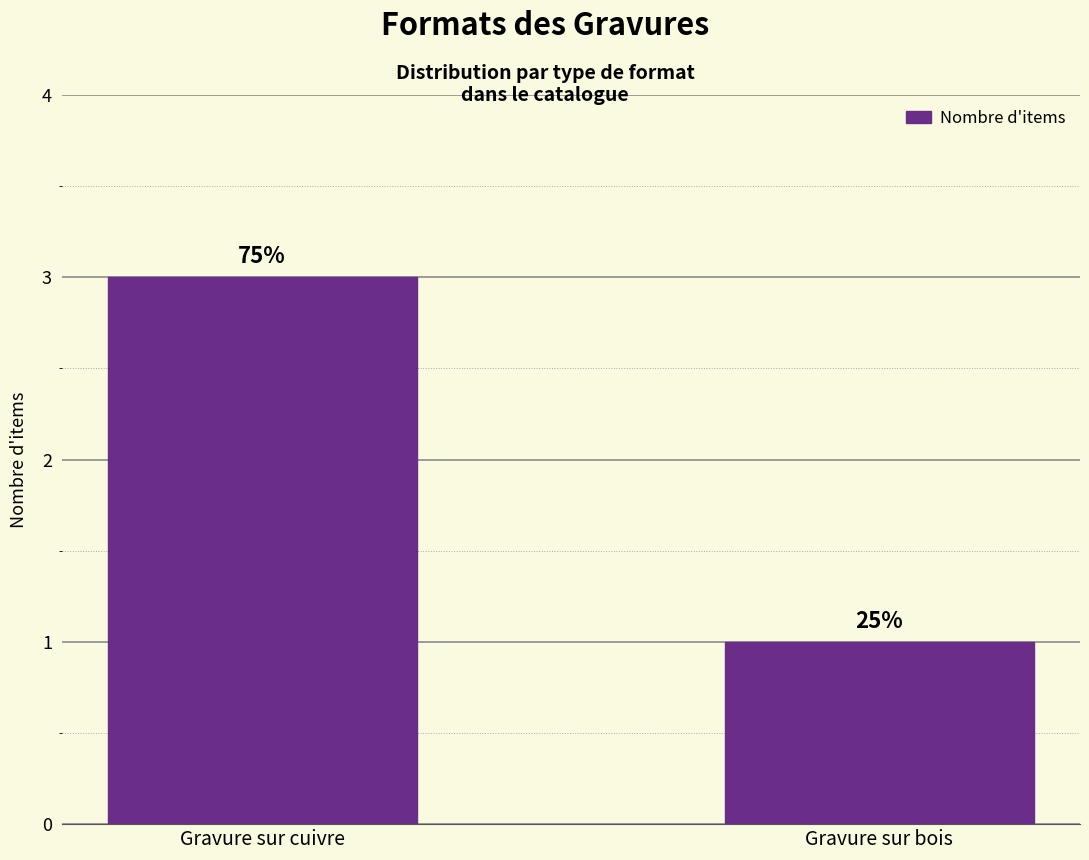

Are the bars horizontal?

No